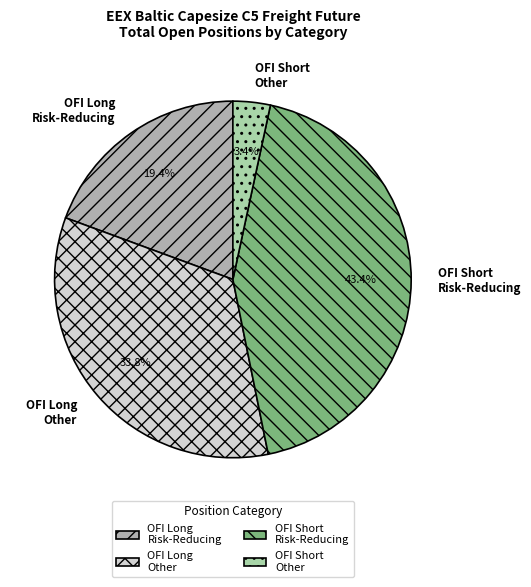

What percentage do OFI Short Other and OFI Short Risk-Reducing together represent?

46.8%